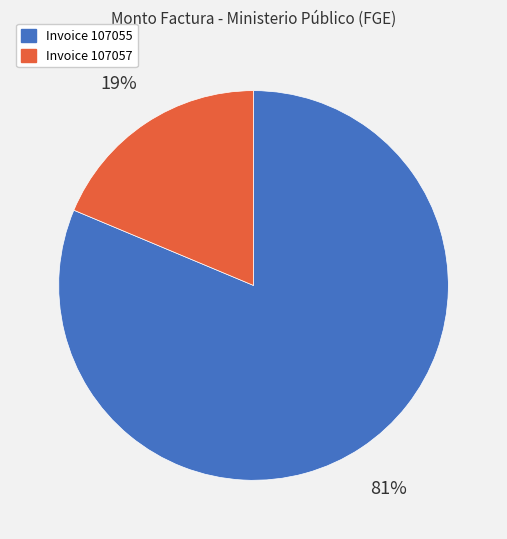

To the nearest percent, what is the average slice percentage?

50%